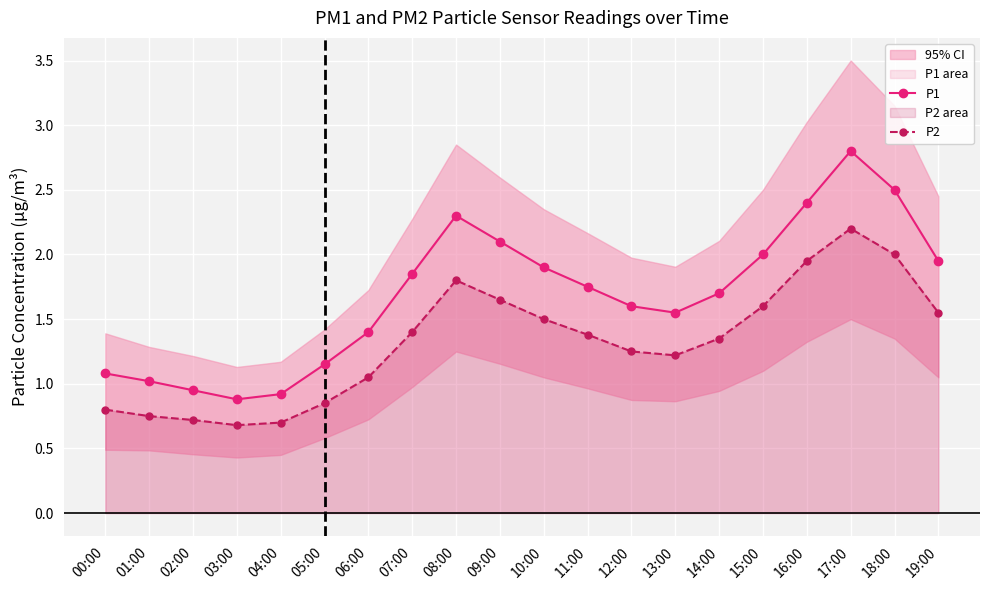

True or false: P2 and P1 intersect in this chart.

False